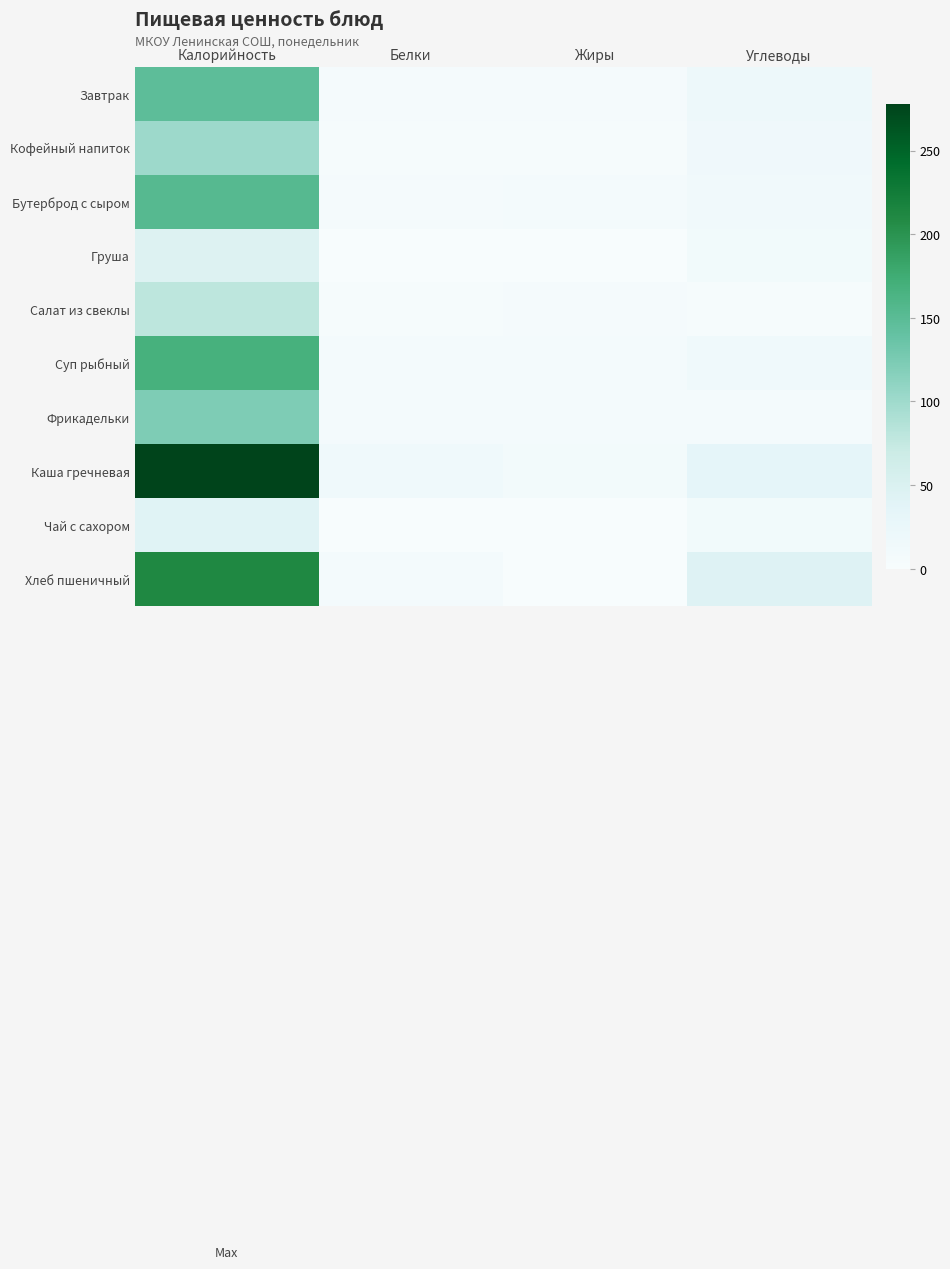

At how many categories does at least one series exceed 186?

1